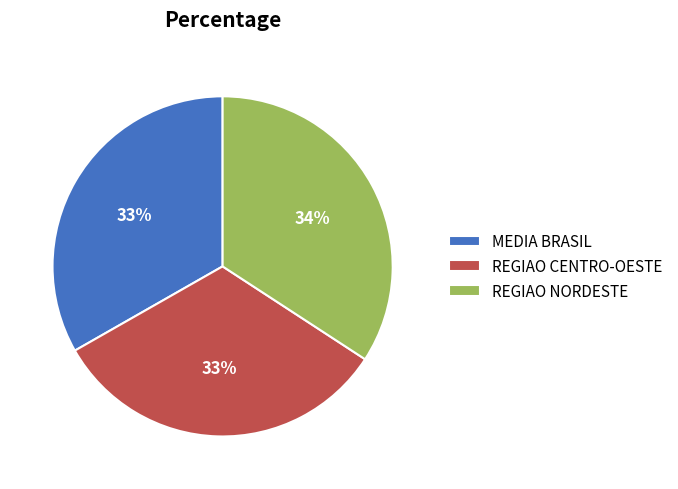

How many segments does this pie chart have?

3